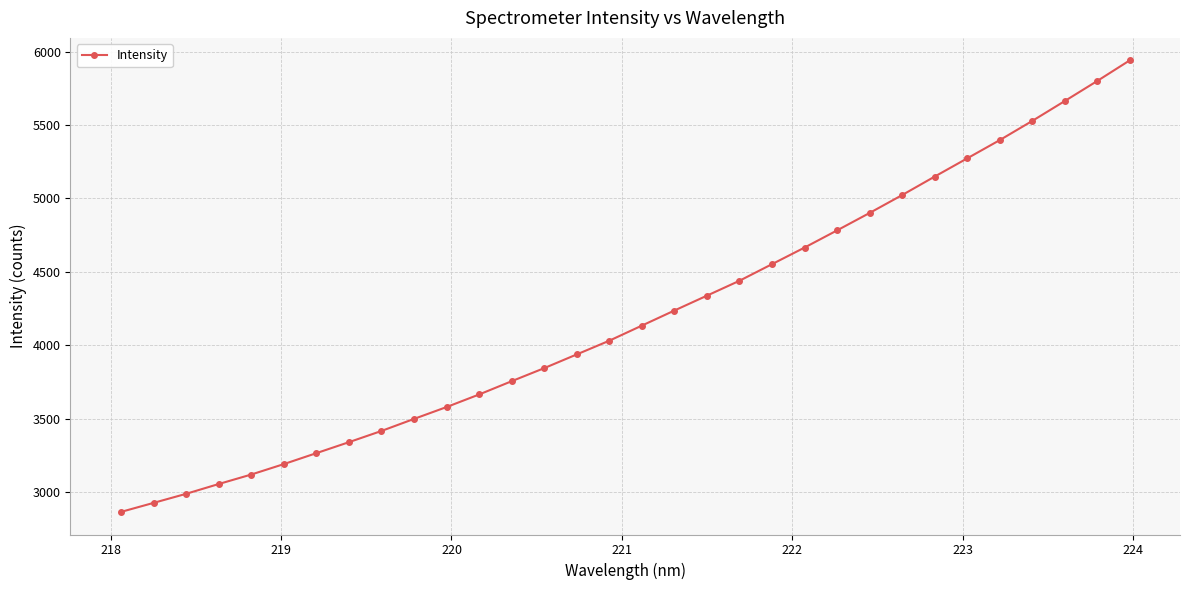

What is the sum of all values?

134277.5